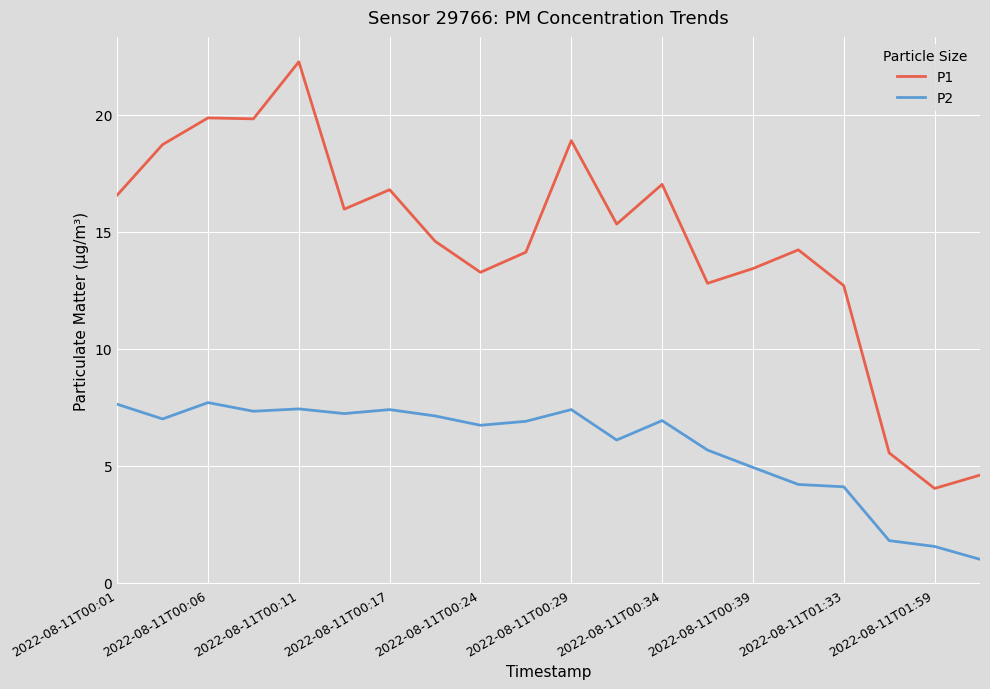

What is the difference between the maximum and minimum values in the P1 series?

18.2